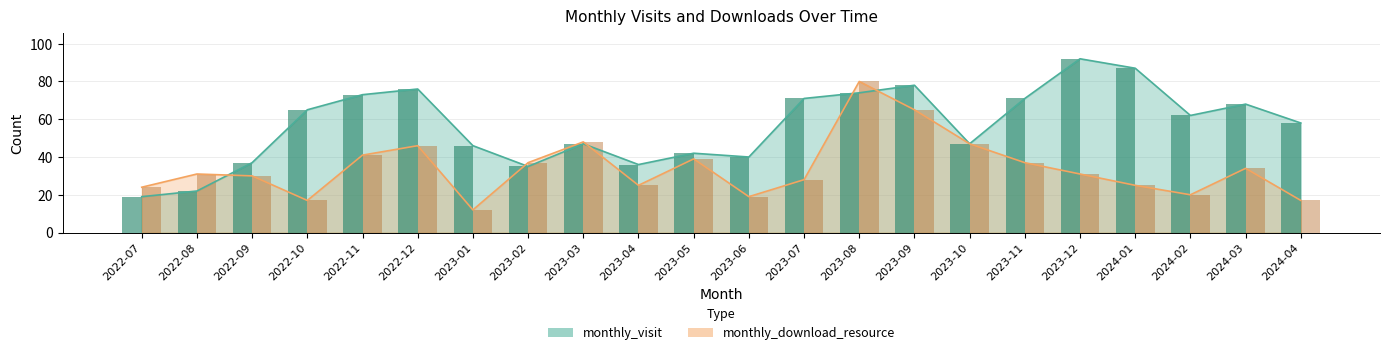

What is the spread (max minus min) of values at 2024-04?

41